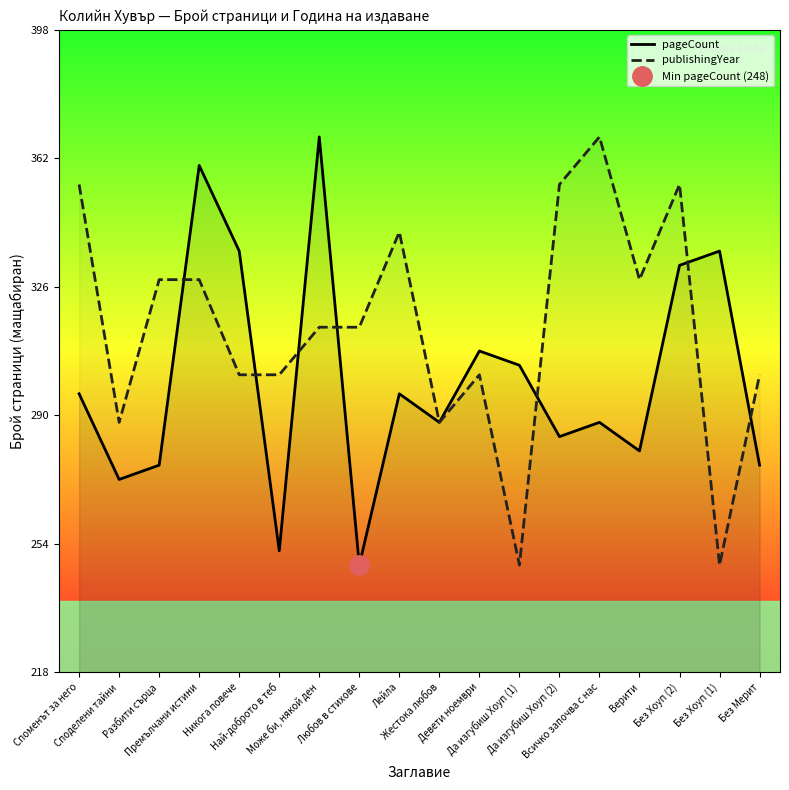

How many data points in publishingYear are less than 314?

8